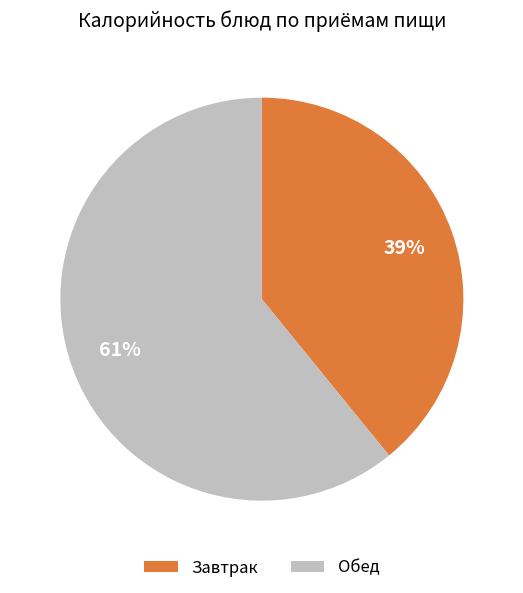

Is there any slice that represents more than half of the pie?

Yes